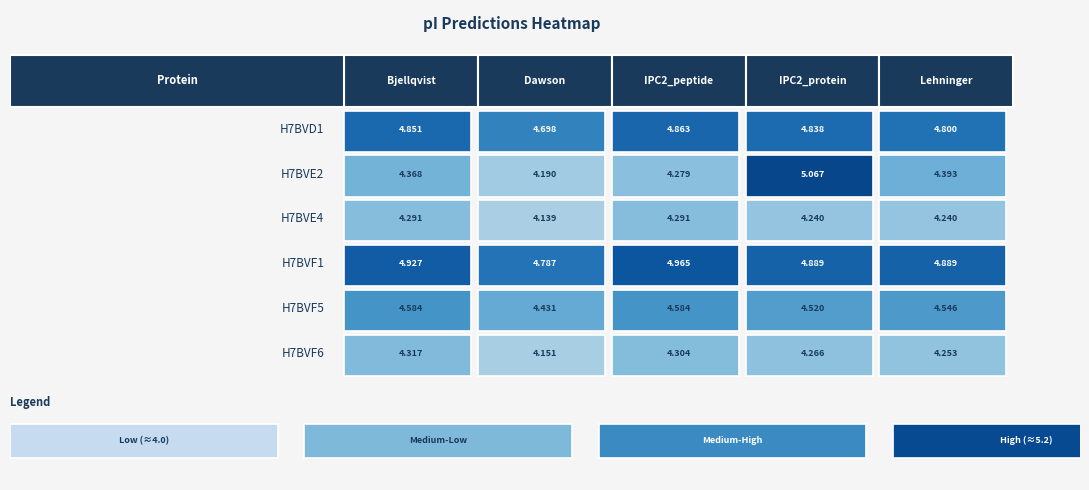

What is the sum of the IPC2_peptide values at H7BVF1 and H7BVE2?

9.2